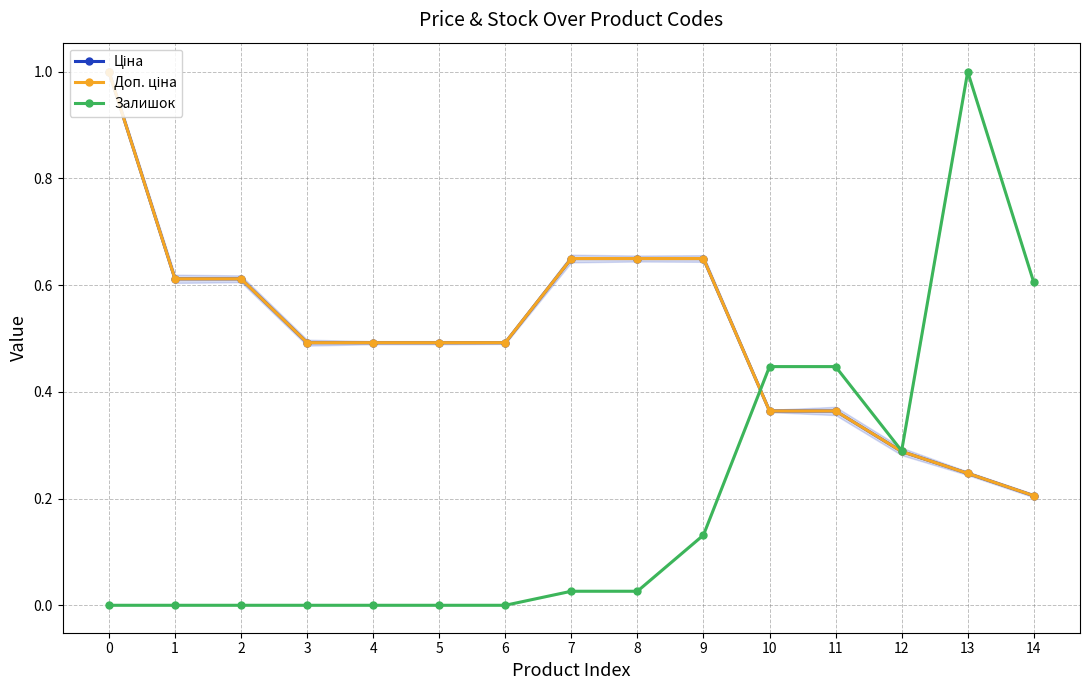

Which has a higher value, 13 or 3?

3